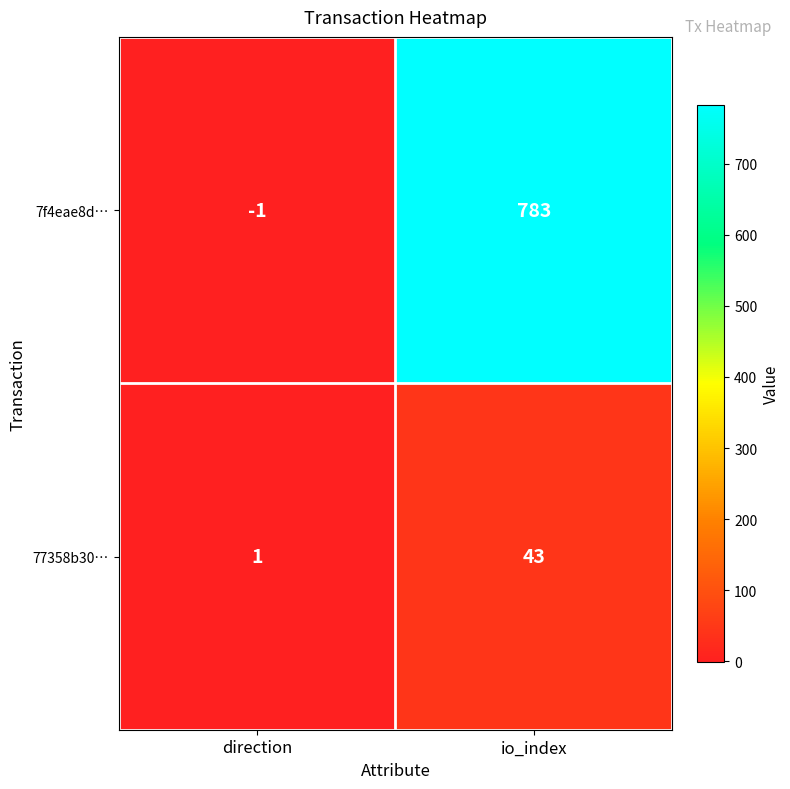

Which category has the highest value across all series?

io_index